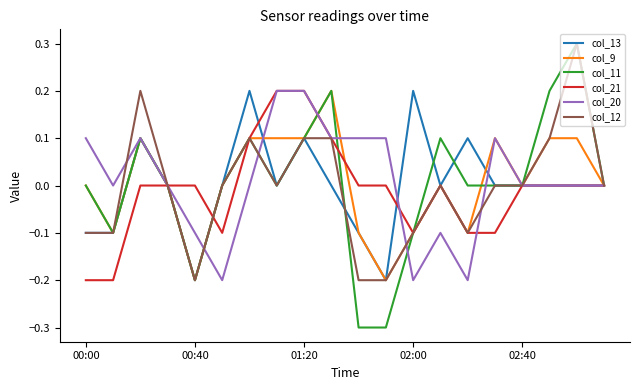

Which series has the widest spread of values?

col_11